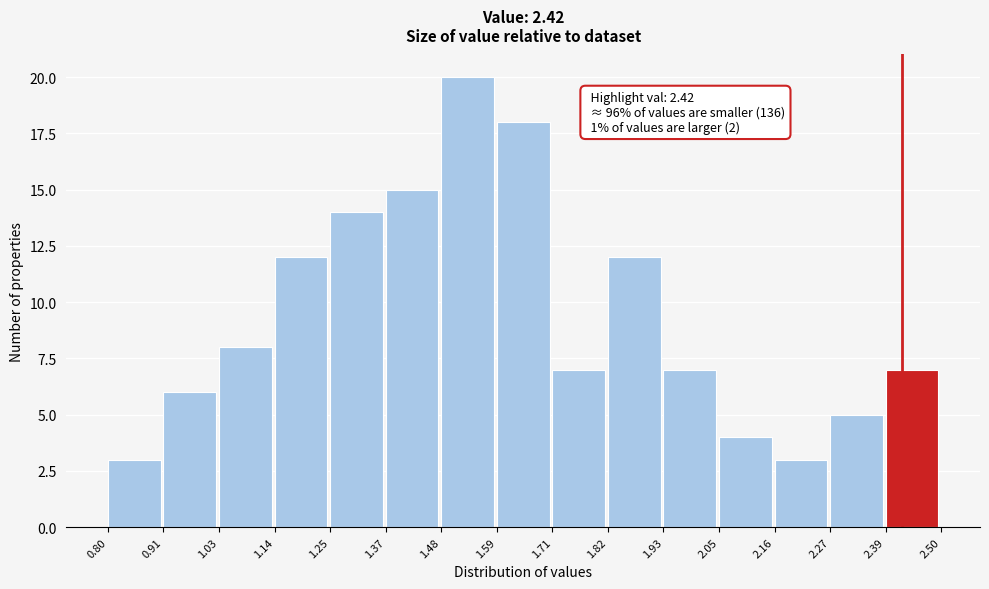

Over which range of the x-axis is the bar tallest?

1.48 to 1.59